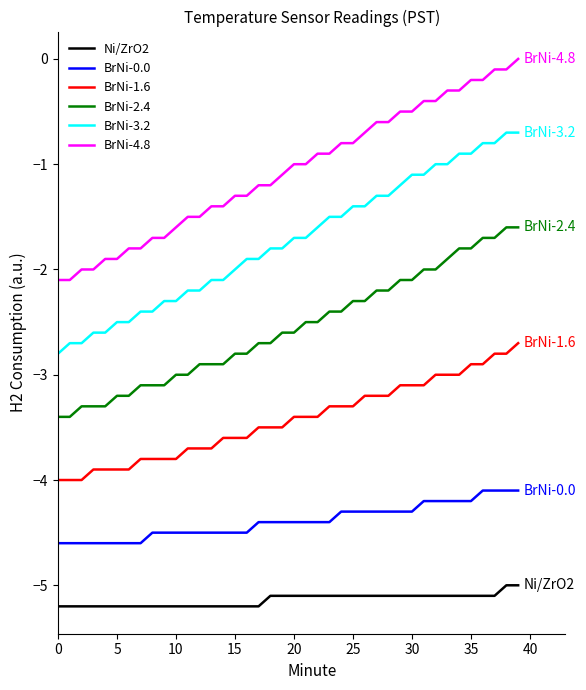

What is the minimum value shown in the chart?

-5.2